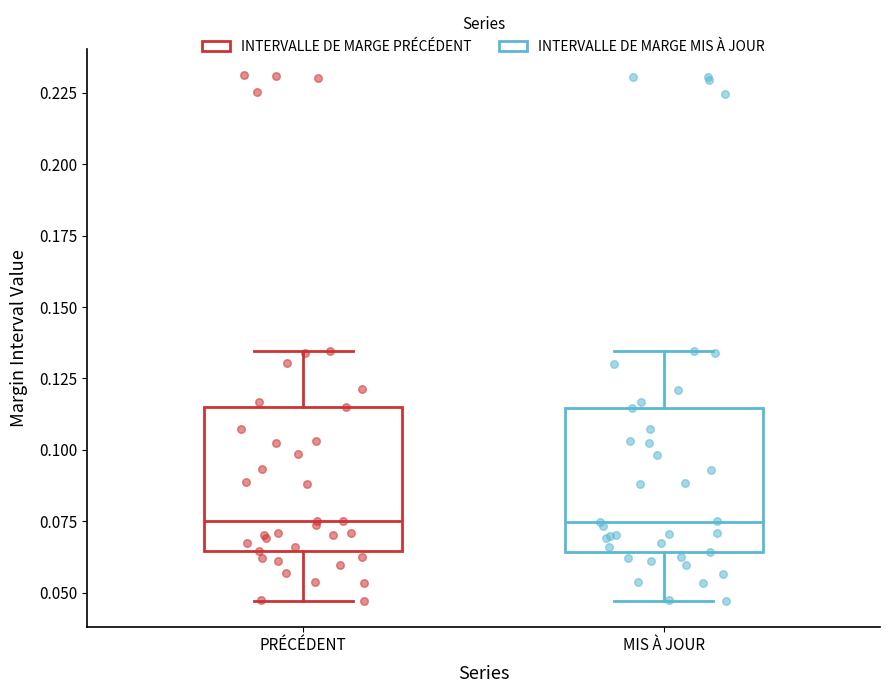

Reading left to right, transcribe this box plot: for each box, give where its median line is, the range the box spans, and where its two whiskers end, as read against the y-axis. The values are not printed on the chart, so give them approximately, as read against the axis.

PRÉCÉDENT: median 0.075, box 0.065 to 0.115, whiskers 0.045 to 0.135
MIS À JOUR: median 0.075, box 0.065 to 0.115, whiskers 0.045 to 0.135